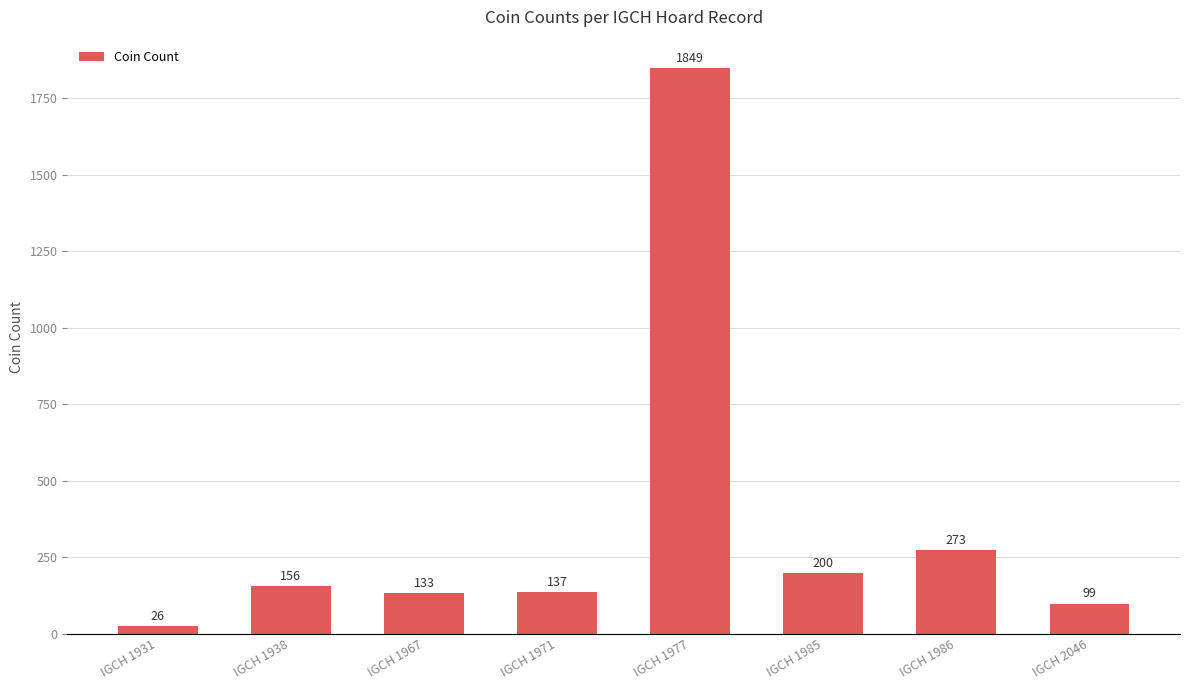

Count the number of categories in the chart.

8